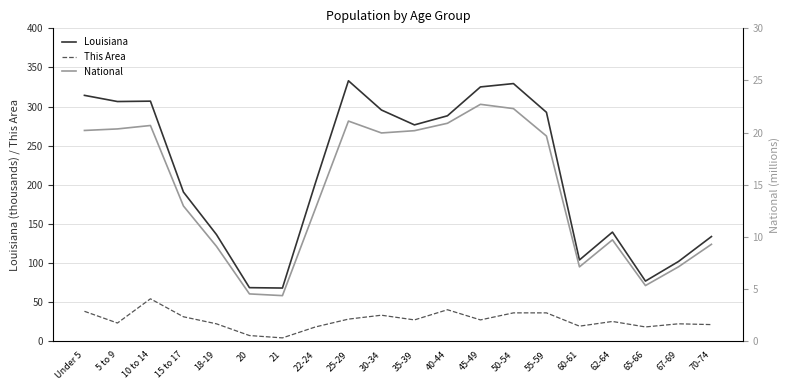

Where is the first local minimum for Louisiana?

5 to 9